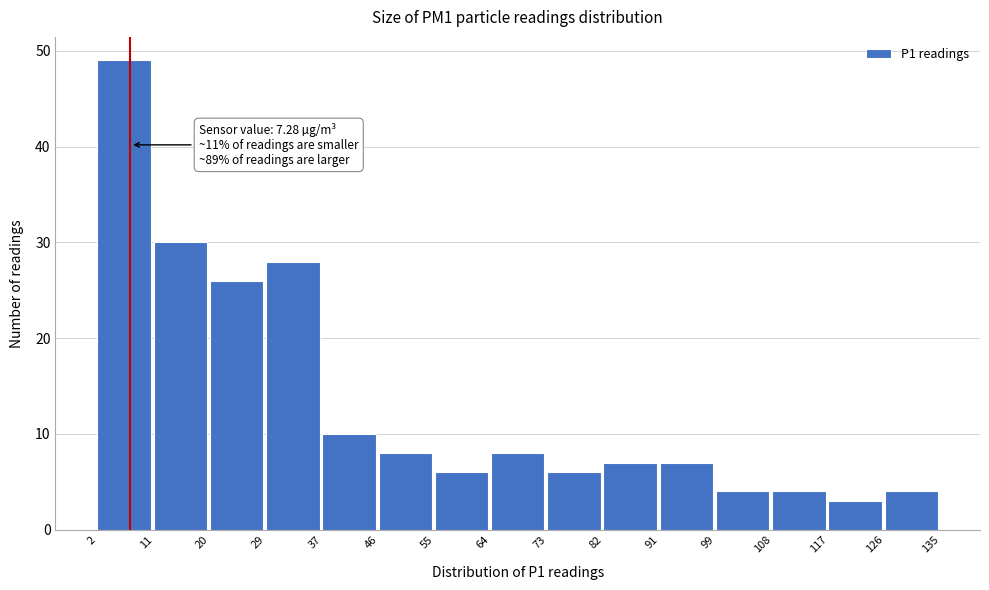

Which range on the x-axis has the tallest bar?

2 to 11